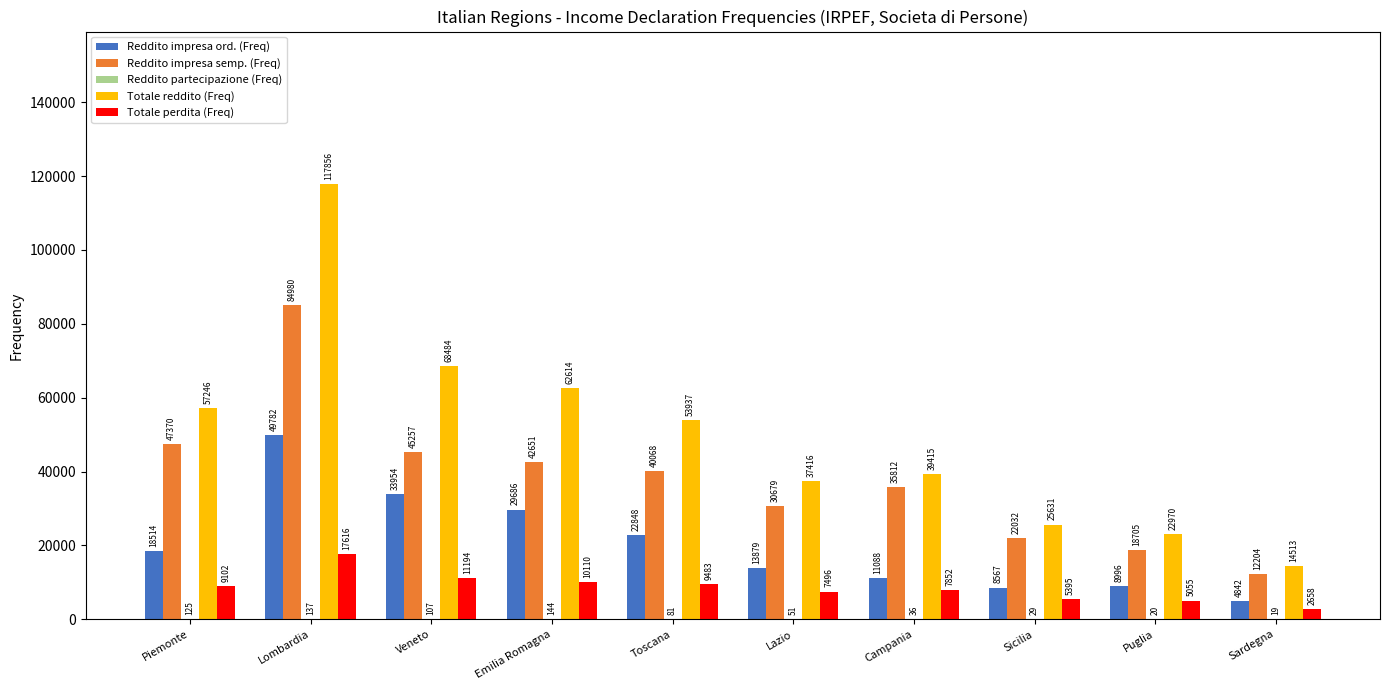

Which category has the highest value across all series?

Lombardia